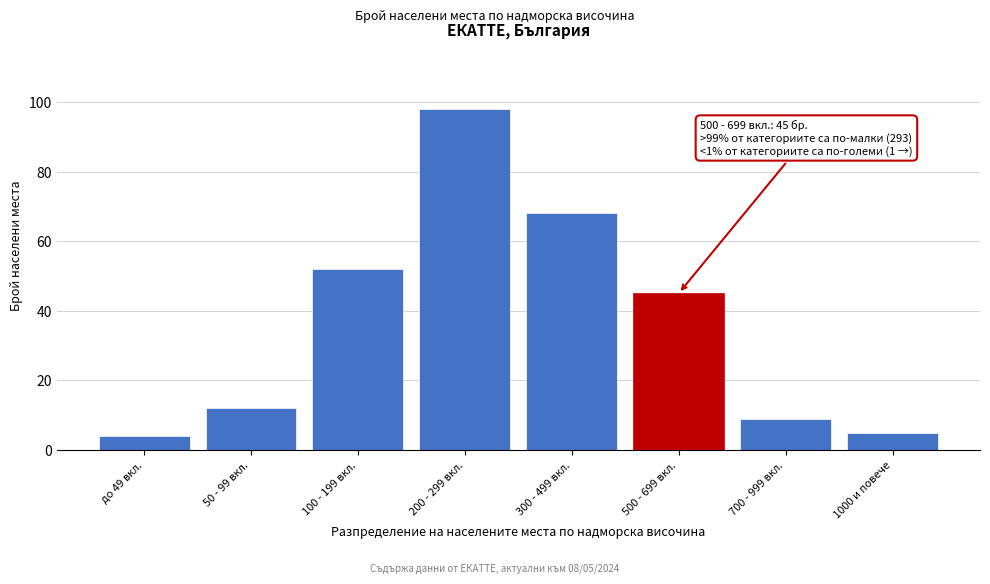

Reading right to left, list all the values displayed in this chart.

5	9	45	68	98	52	12	4